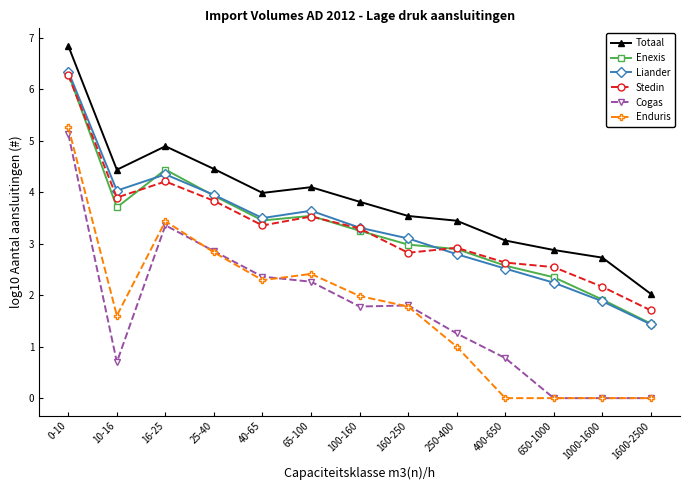

What is the difference between the highest and lowest values at 25-40?

1.6